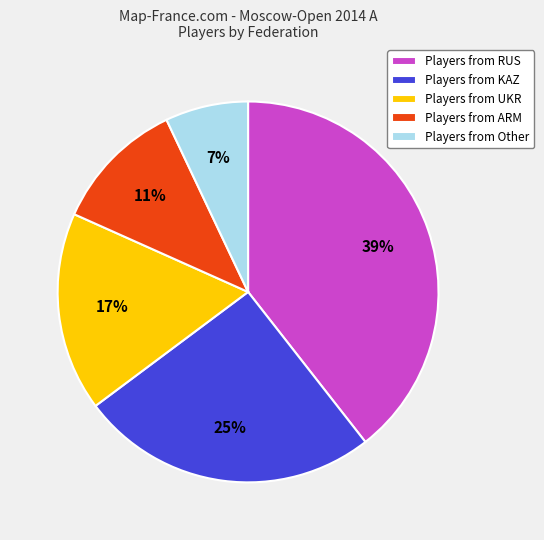

The Players from KAZ slice represents 25% of the pie. True or false?

True